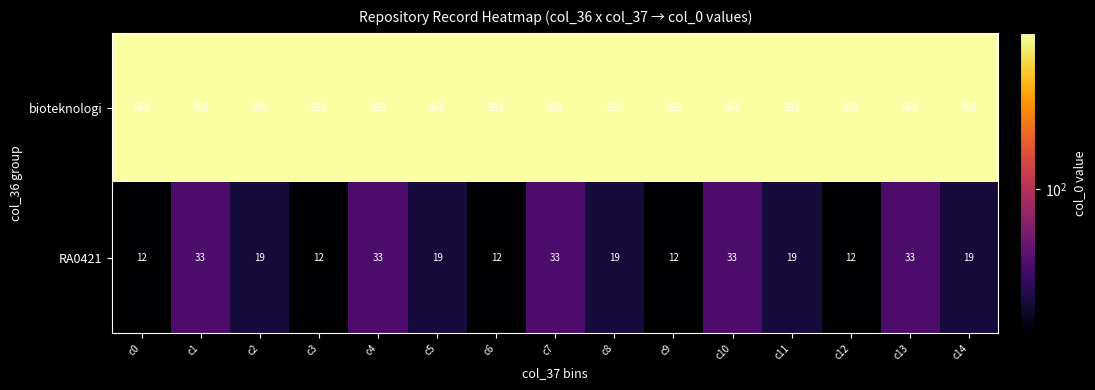

Is it true that bioteknologi equals 988 at c8?

True